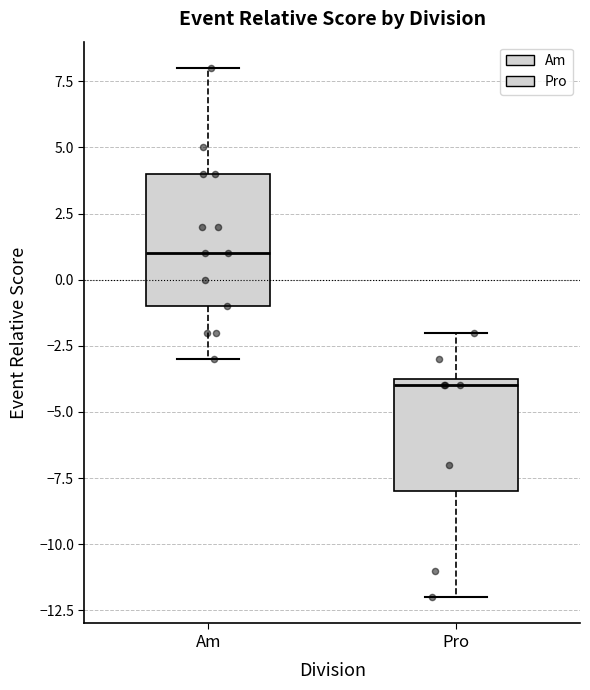

Comparing the boxes themselves (not the whiskers), which one is the tallest?

Am